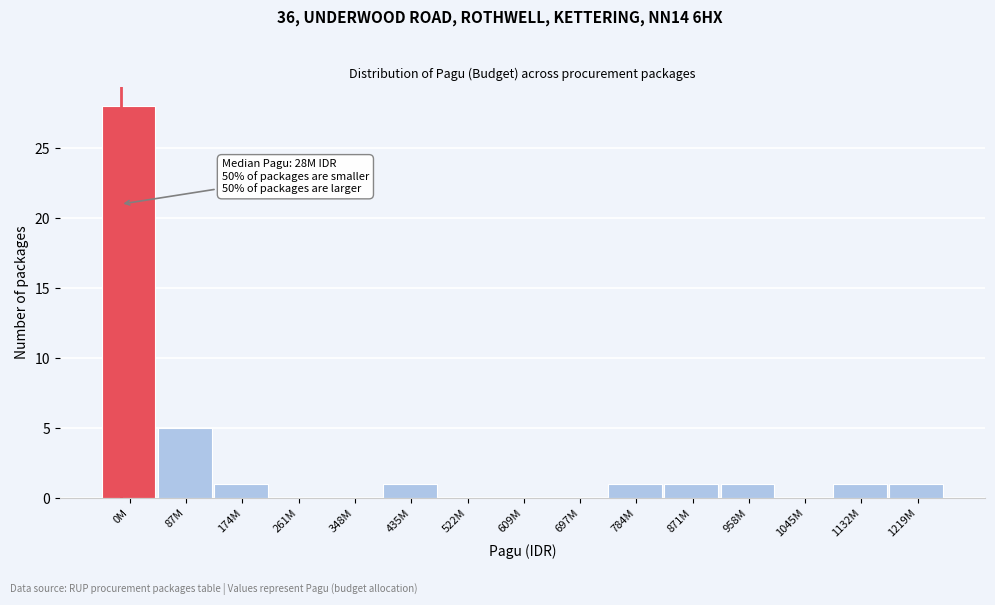

Reading left to right, transcribe all the data shown in this chart.

0M=28	87M=5	174M=1	261M=0	348M=0	435M=1	522M=0	609M=0	697M=0	784M=1	871M=1	958M=1	1045M=0	1132M=1	1219M=1